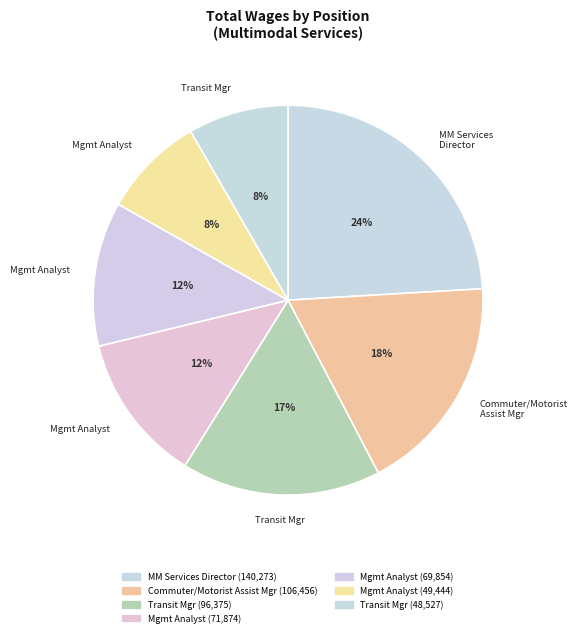

Is there a majority slice in this chart?

No